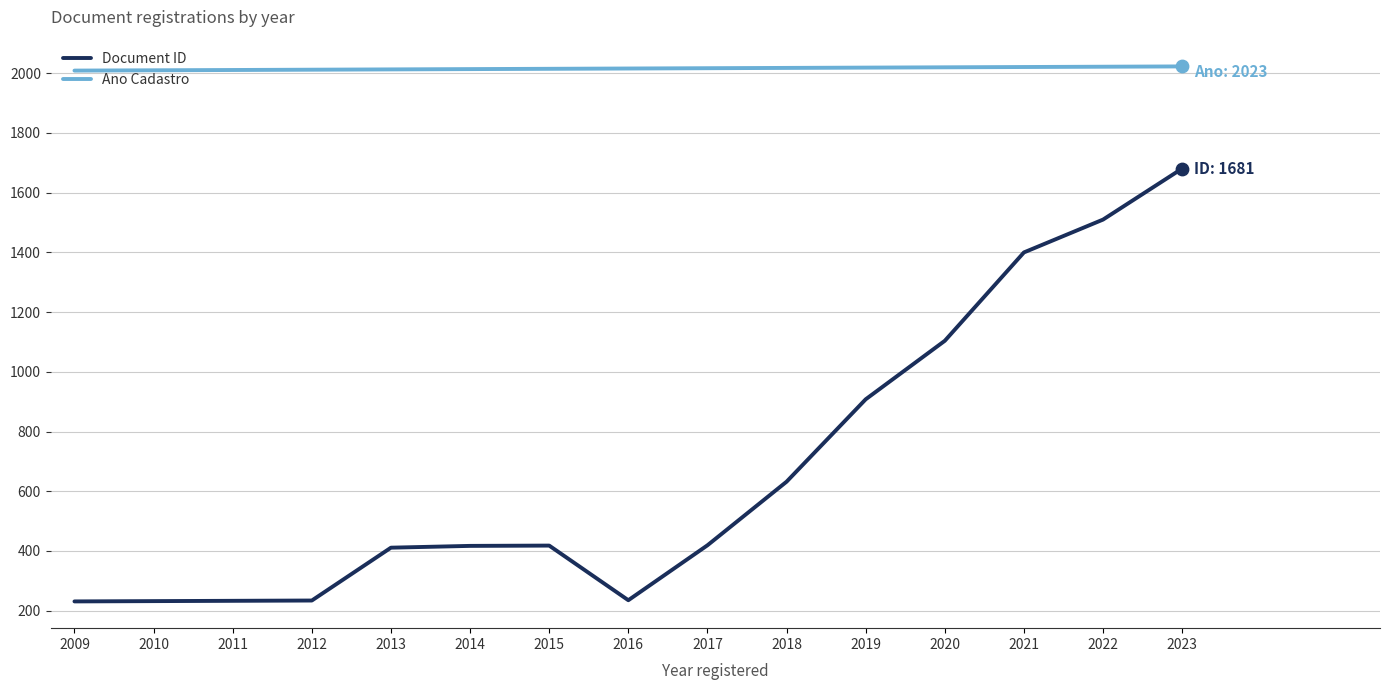

What are all the series names shown in the legend?

Document ID, Ano Cadastro